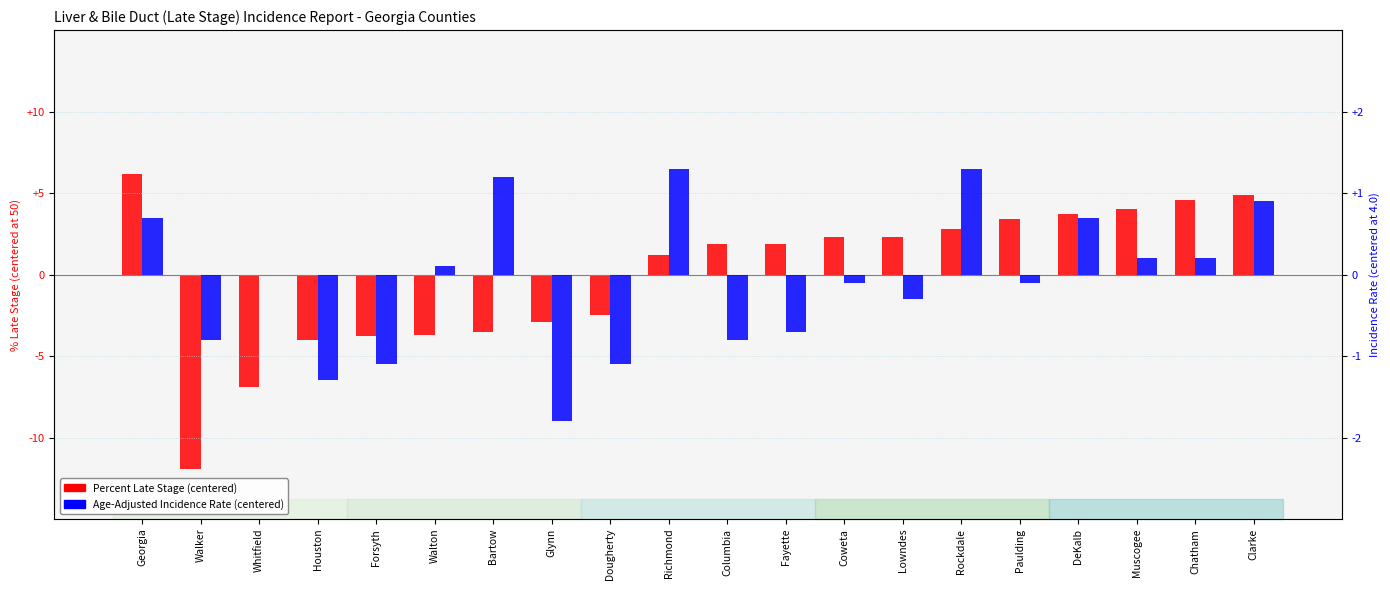

Which series has the largest total across all categories?

Percent Late Stage